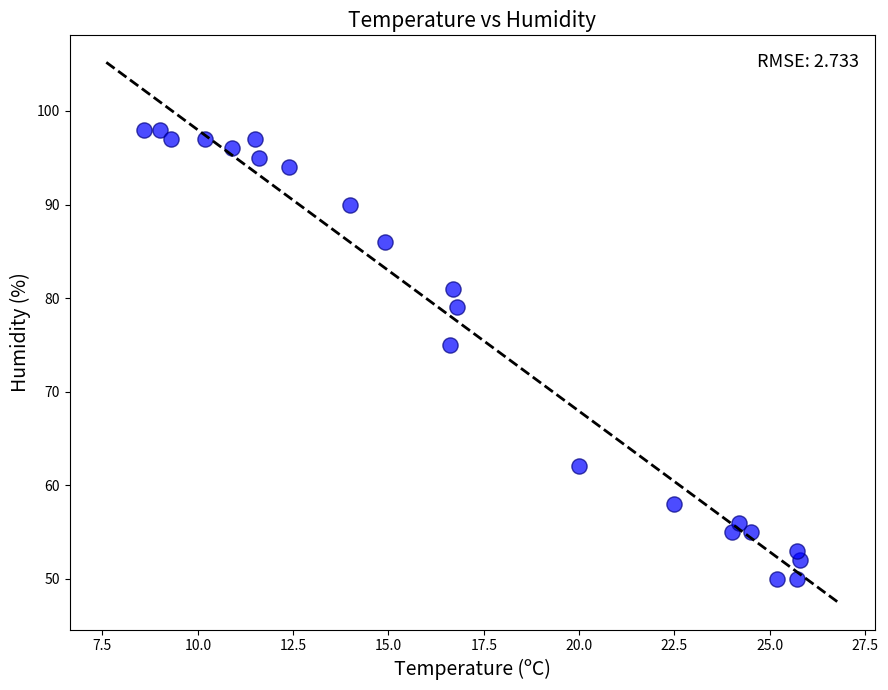

What is the range of Y values (max minus min)?

48